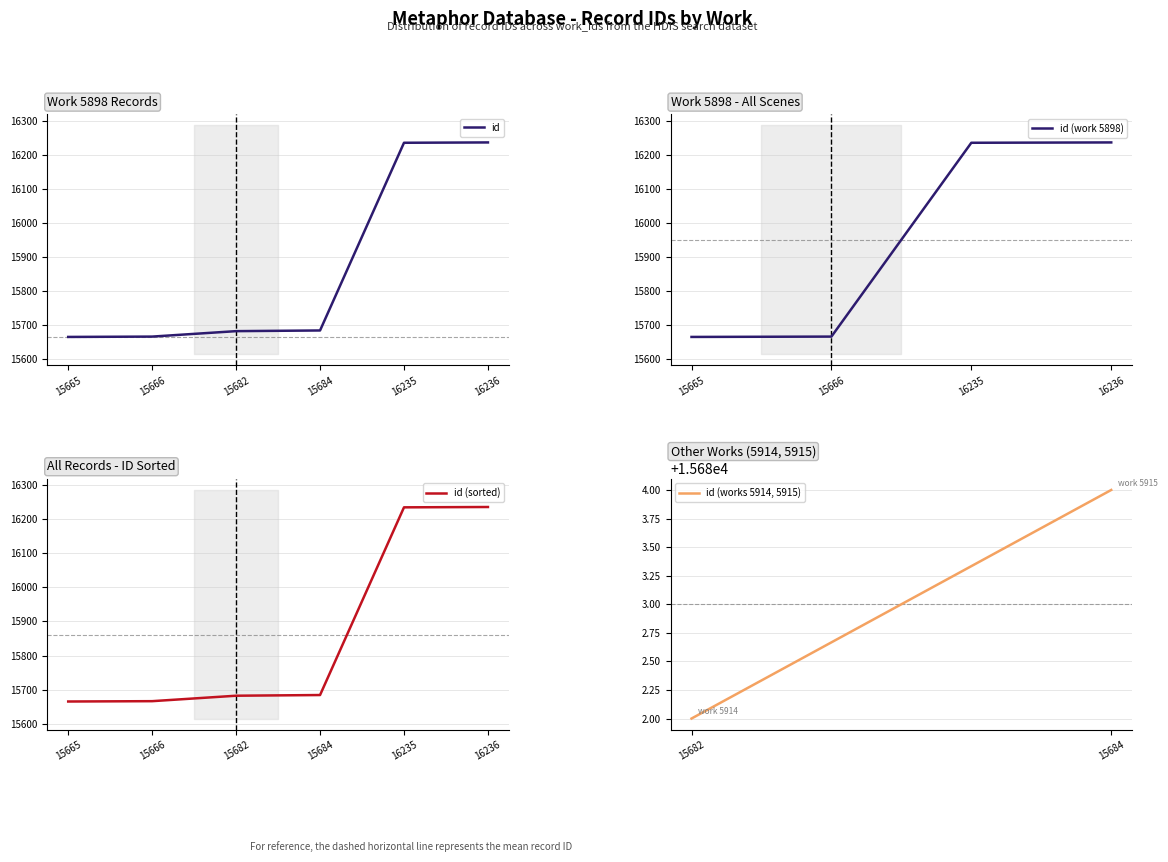

The value of id at 16236 is 16236. True or false?

True